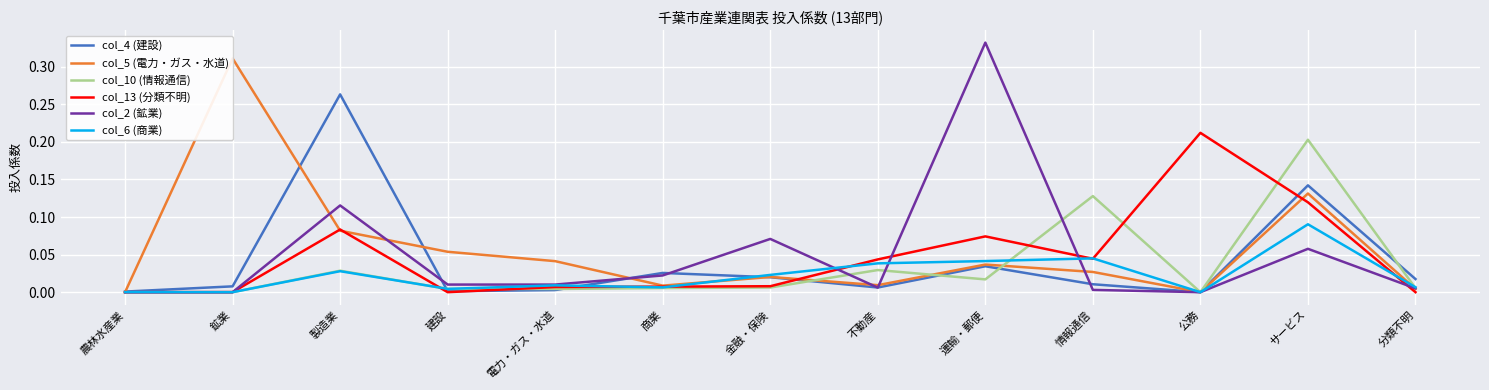

How many data points does each series have?

13